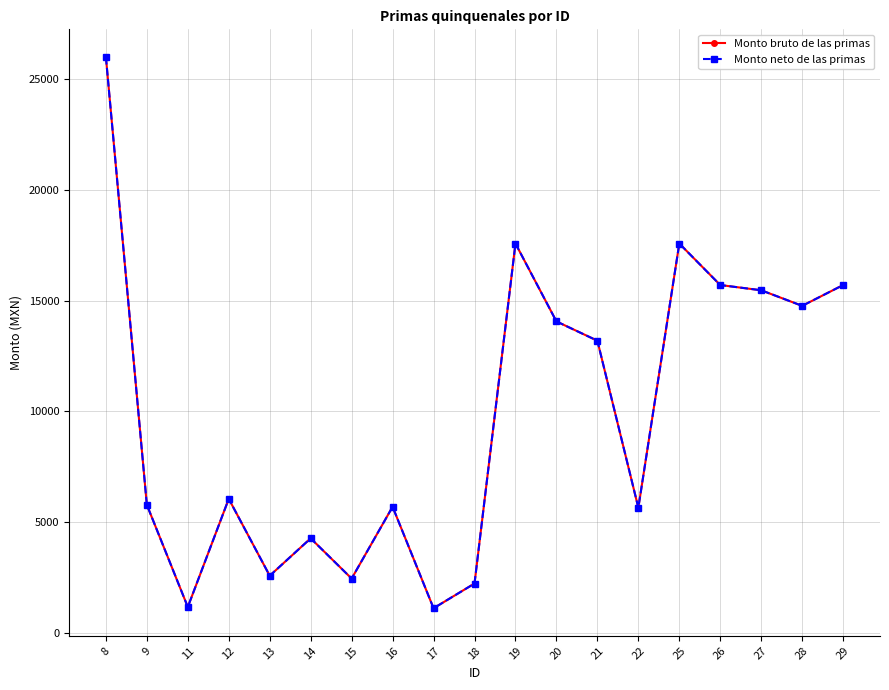

Which series has the largest total across all categories?

Monto bruto de las primas